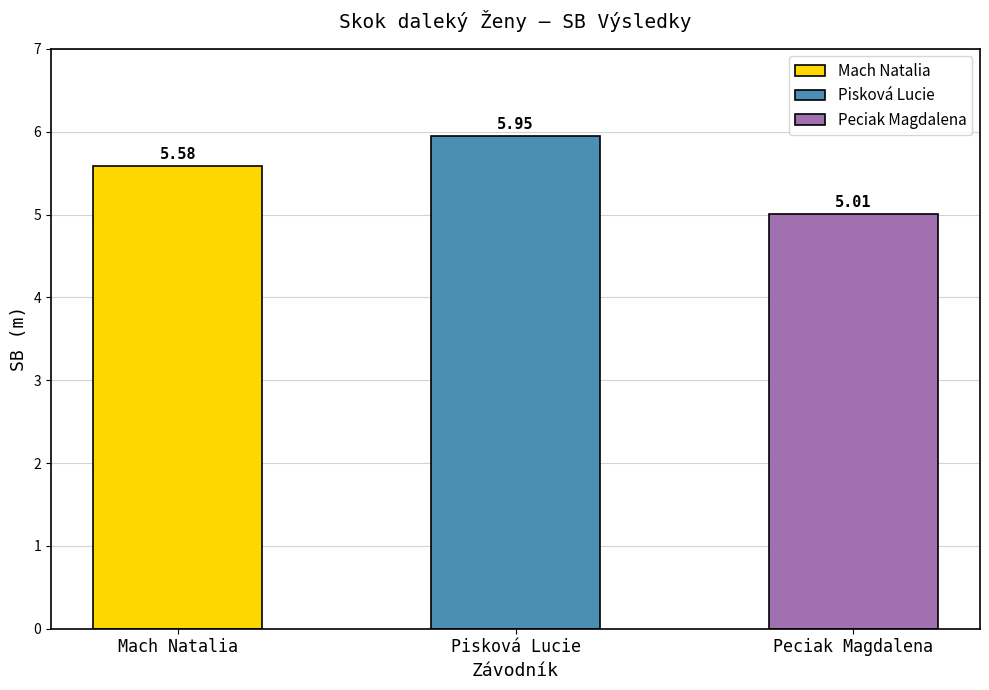

Reading left to right, list all the values displayed in this chart.

5.6	6.0	5.0